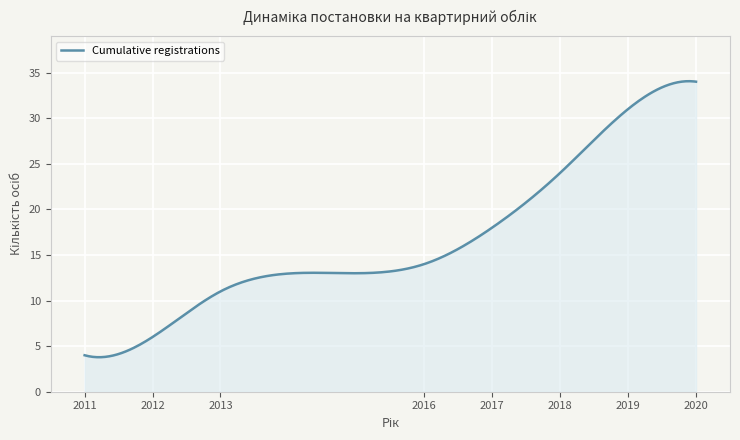

What is the maximum value shown in the chart?

34.1